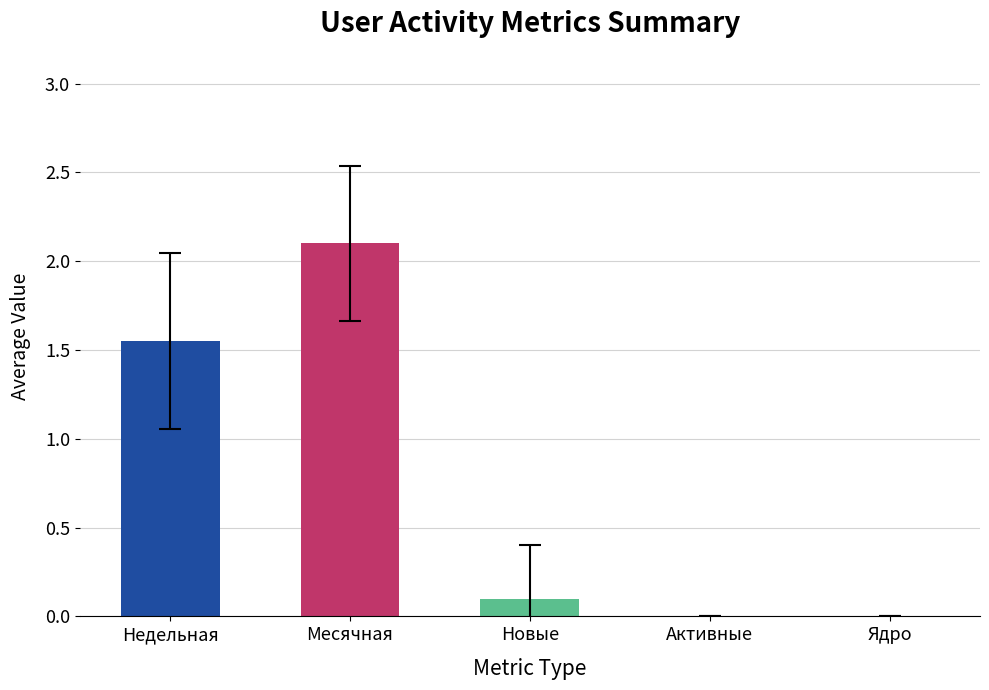

Between Недельная and Месячная, which is larger?

Месячная